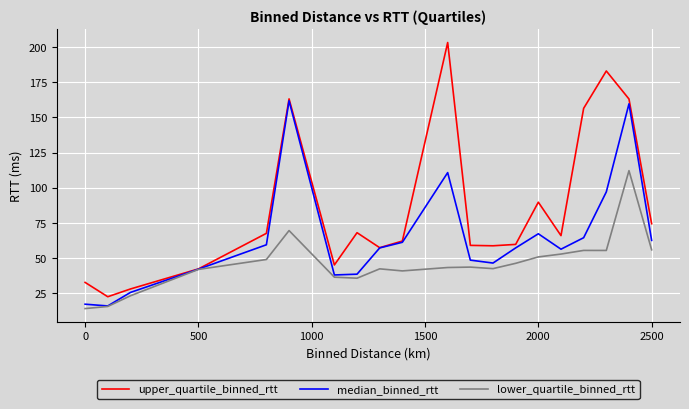

Rank the series by their average value, from highest to lowest.

upper_quartile_binned_rtt, median_binned_rtt, lower_quartile_binned_rtt